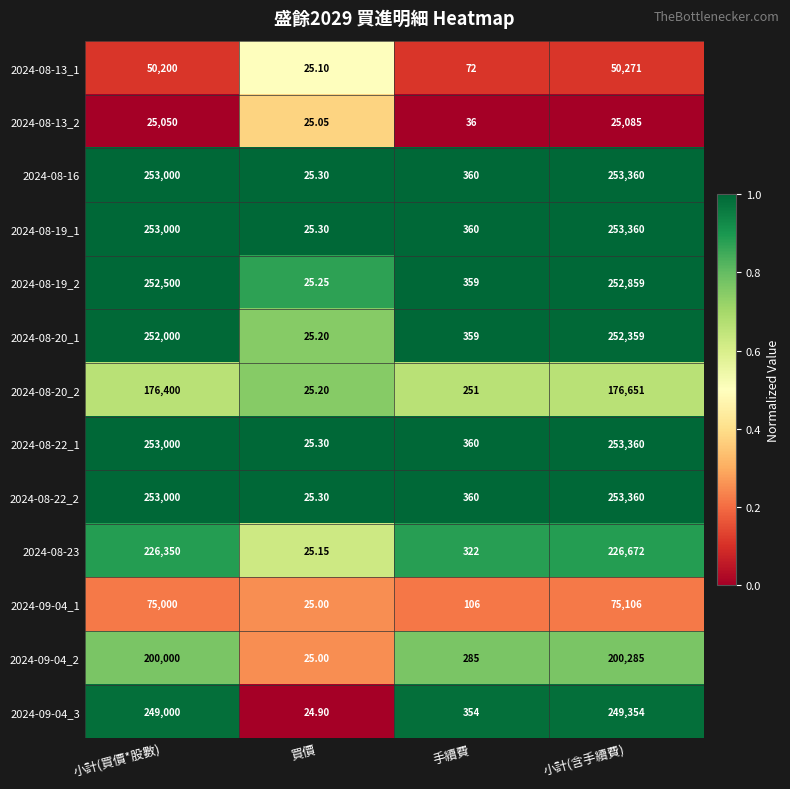

What is the total value across all series at 手續費?

3584.0